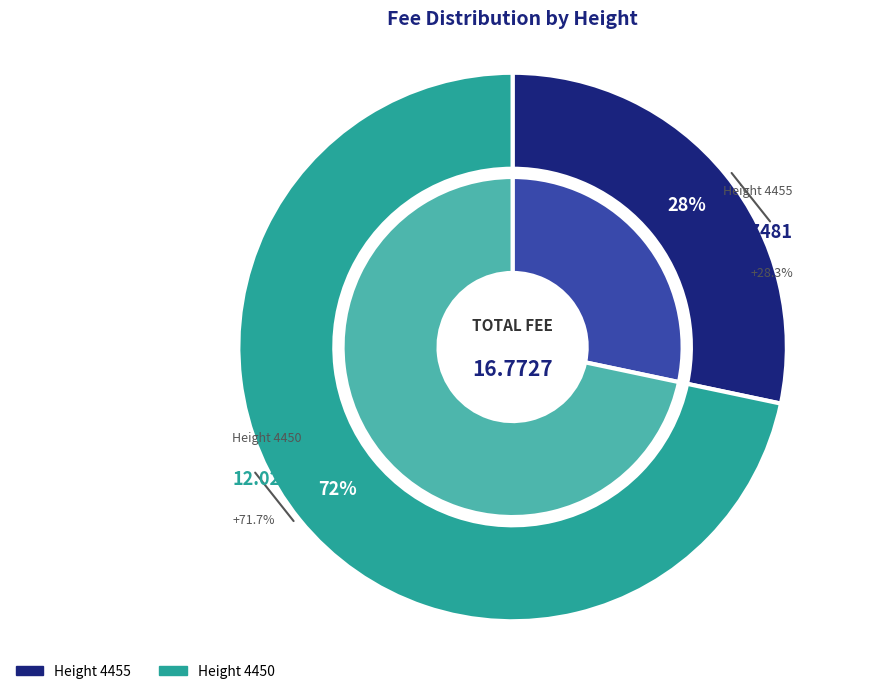

To the nearest percent, what is the average slice percentage?

50%